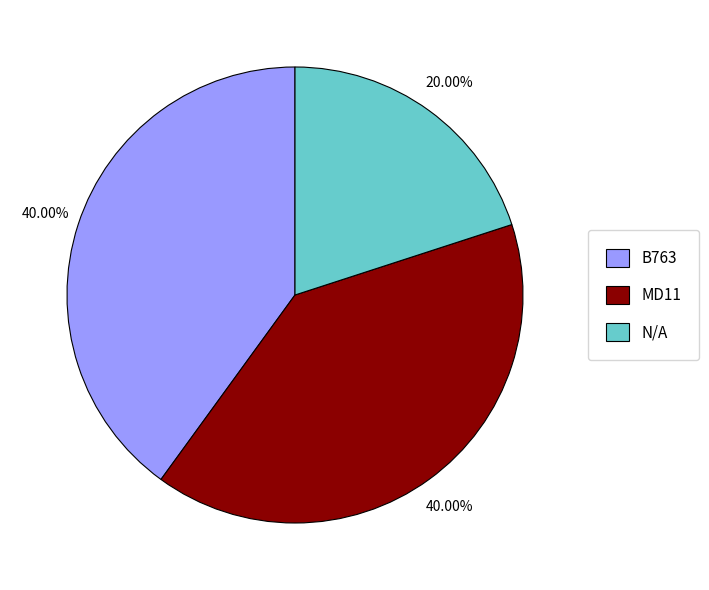

Which category has the smallest portion of the pie?

N/A